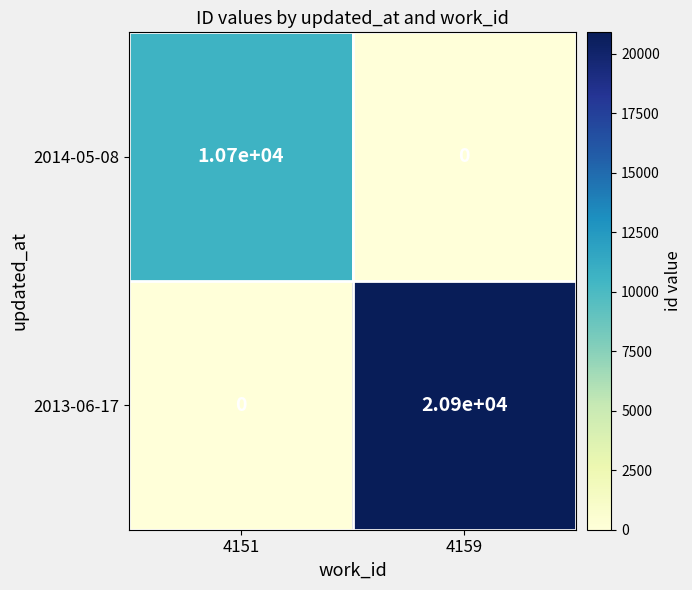

Which category has the highest value in the 2013-06-17 series?

4159